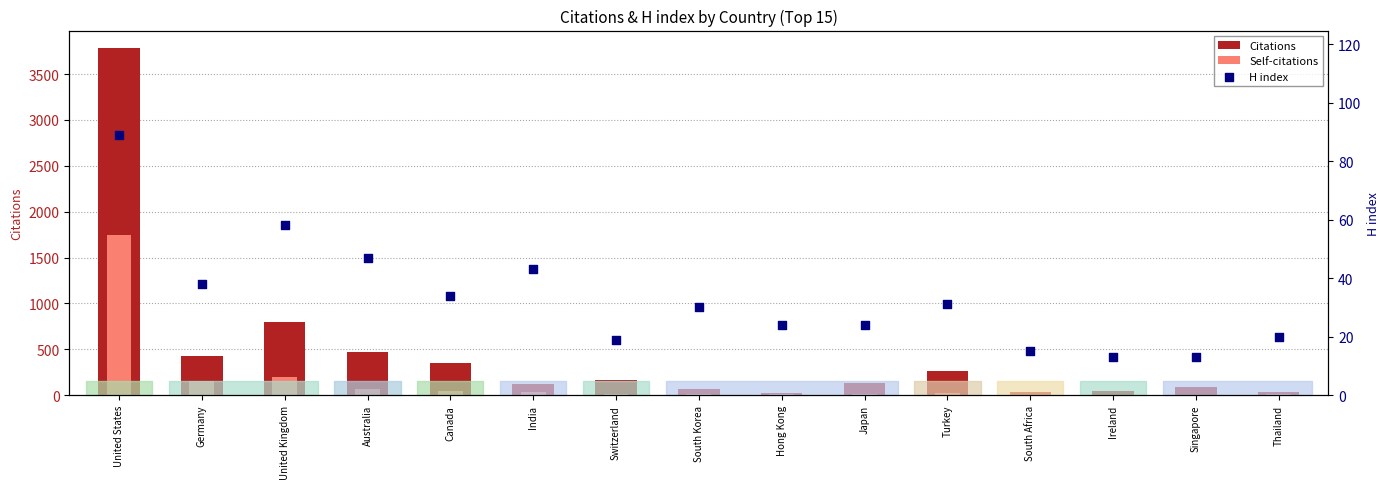

Which series has the largest total across all categories?

Citations